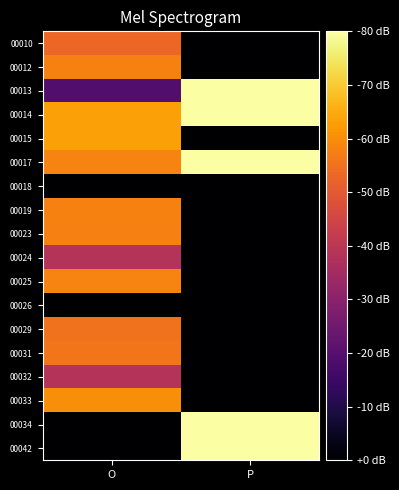

Reading left to right, list all the values displayed in this chart.

00010: O=135.8	P=133.3
00012: O=136.1	P=133.3
00013: O=134.2	P=137.1
00014: O=136.3	P=137.1
00015: O=136.3	P=133.3
00017: O=136.1	P=137.1
00018: O=133.3	P=133.3
00019: O=136.1	P=133.3
00023: O=136.0	P=133.3
00024: O=135.2	P=133.3
00025: O=136.1	P=133.3
00026: O=133.3	P=133.3
00029: O=135.9	P=133.3
00031: O=136.0	P=133.3
00032: O=135.2	P=133.3
00033: O=136.2	P=133.3
00034: O=133.3	P=137.1
00042: O=133.3	P=137.1